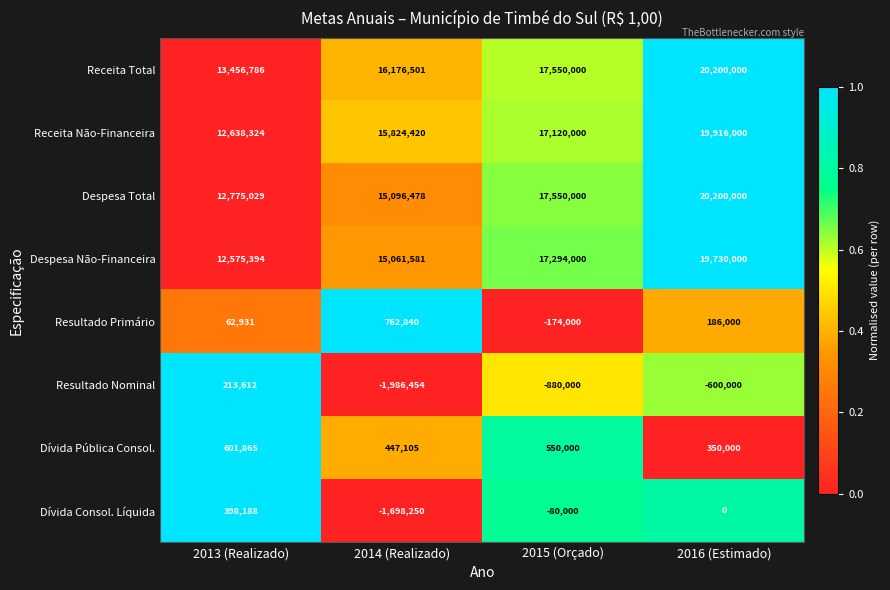

Is it true that Receita Não-Financeira equals 17120000 at 2015 (Orçado)?

True